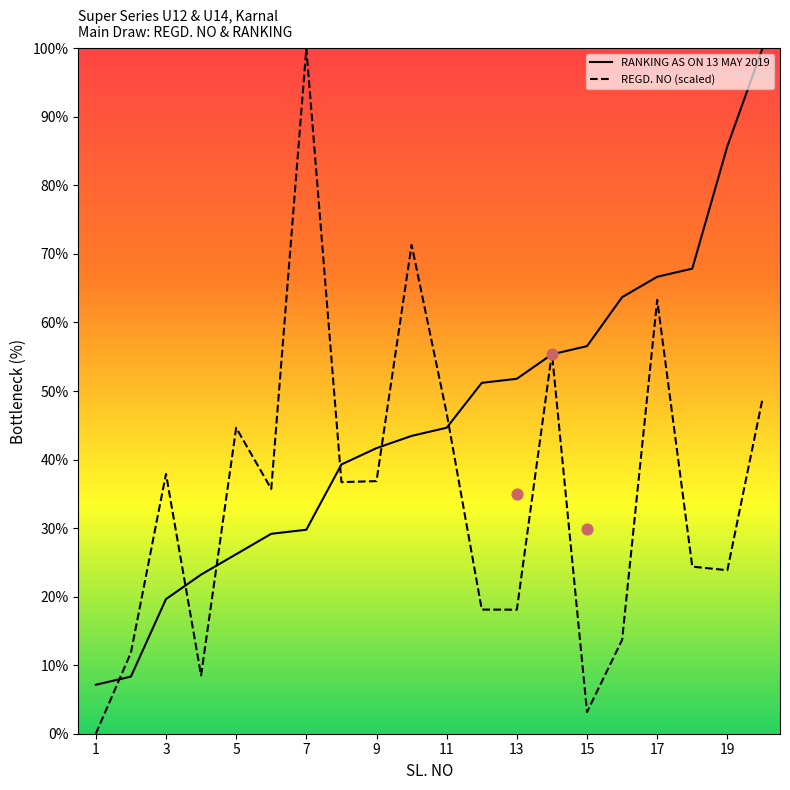

Which series reaches the maximum Y coordinate?

RANKING AS ON 13 MAY 2019